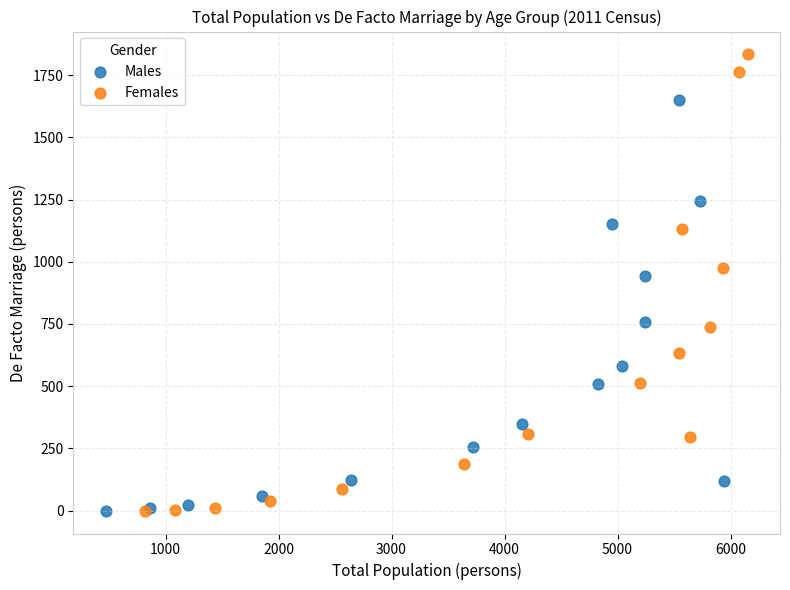

Which series contains the highest Y value?

Females